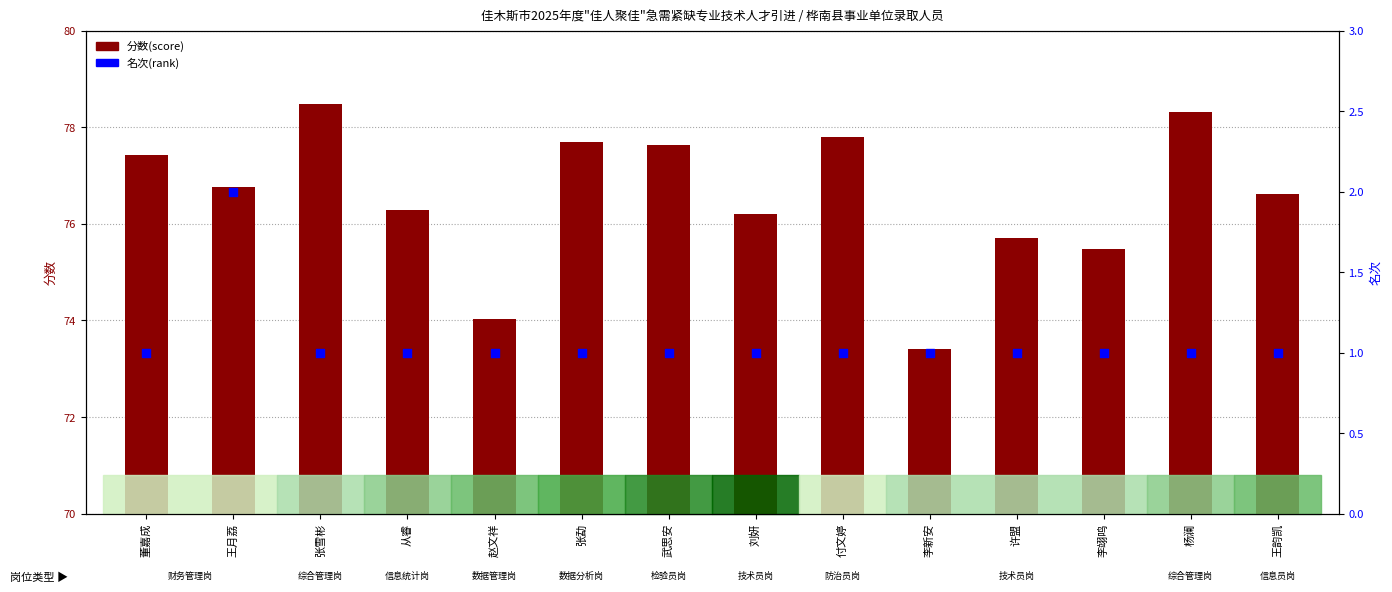

At which category is the sum across all series the highest?

张雪彬